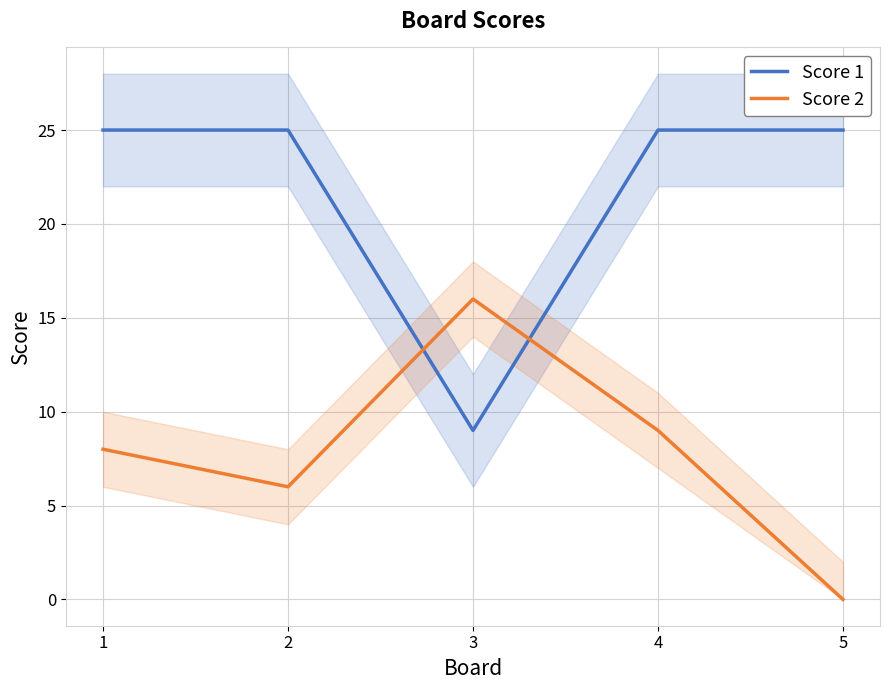

What value does the Score 2 series have at 1?

8